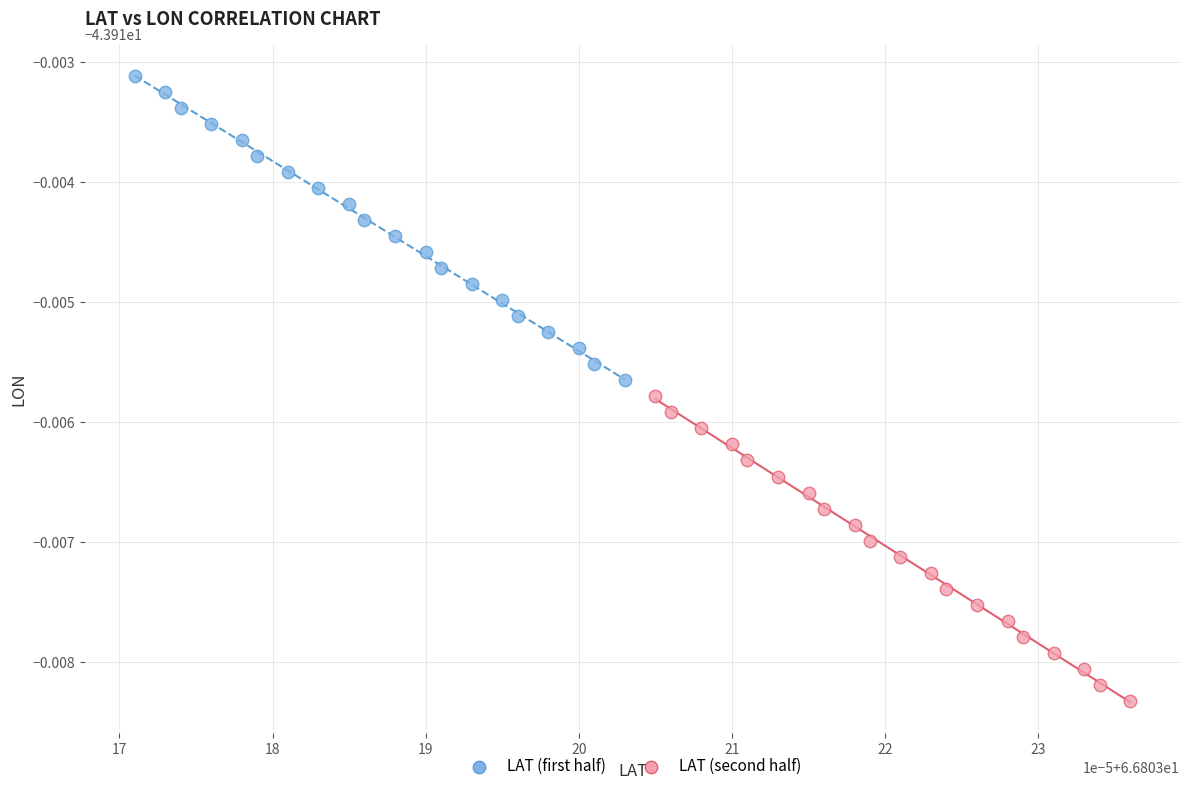

Which series reaches the minimum Y coordinate?

LAT (second half)